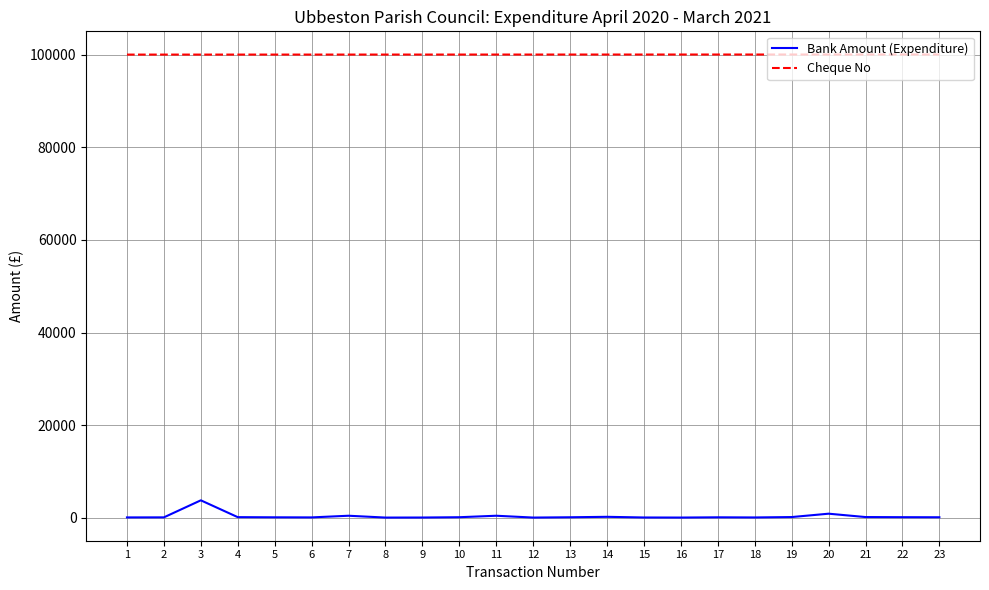

Which series has the largest total across all categories?

Cheque No